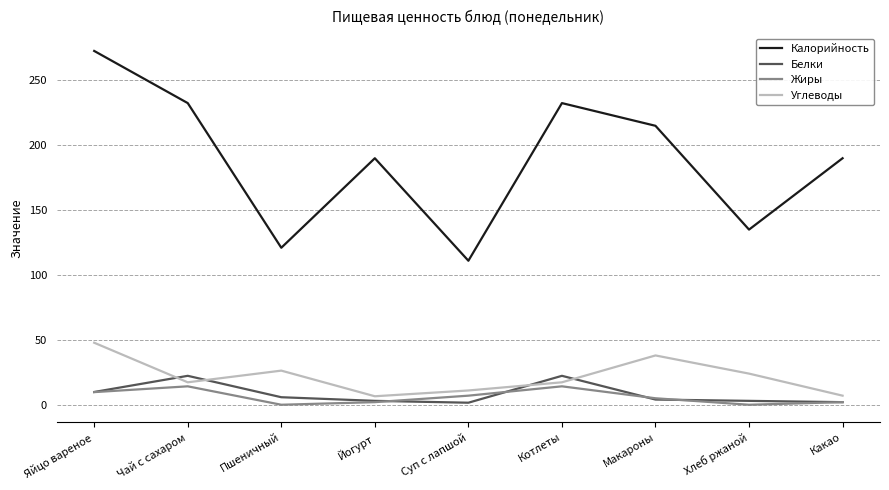

The Калорийность series shows 345.8 at Макароны. True or false?

False